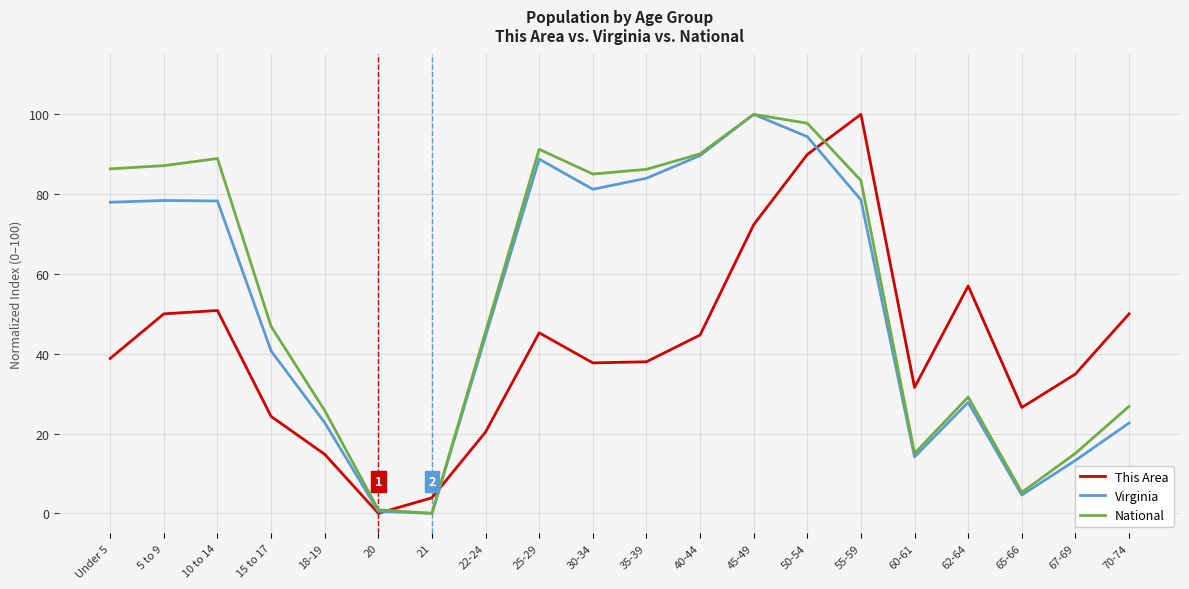

What is the difference between the maximum and minimum values in the National series?

100.0